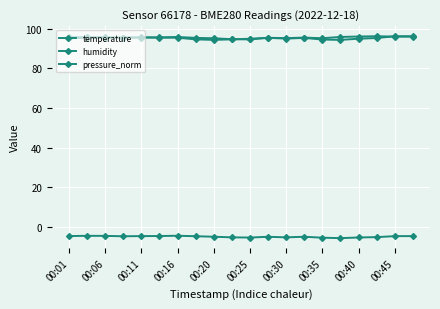

How many interior local valleys does the humidity series have?

4